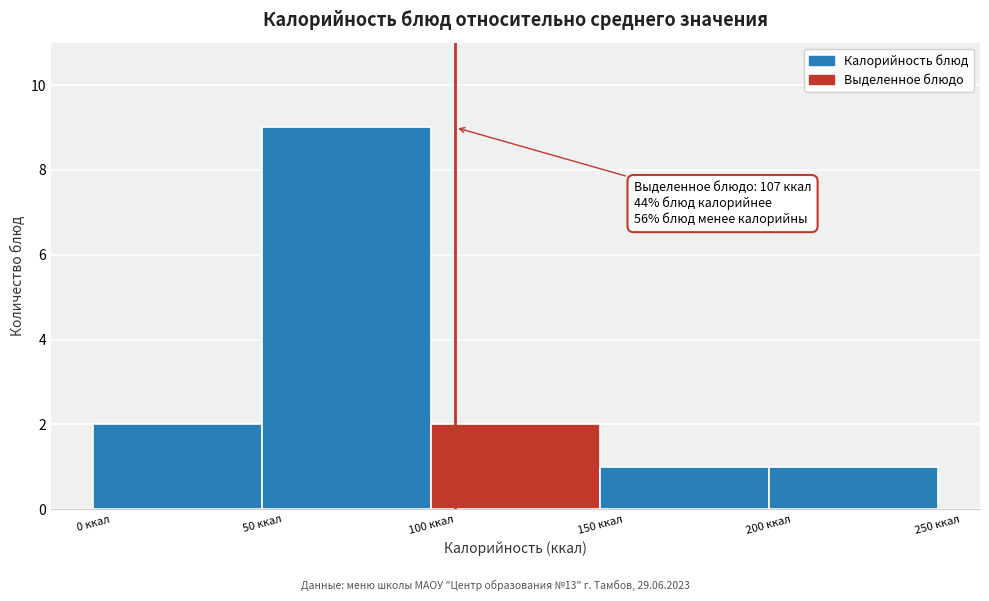

Which range on the x-axis has the tallest bar?

50 to 100